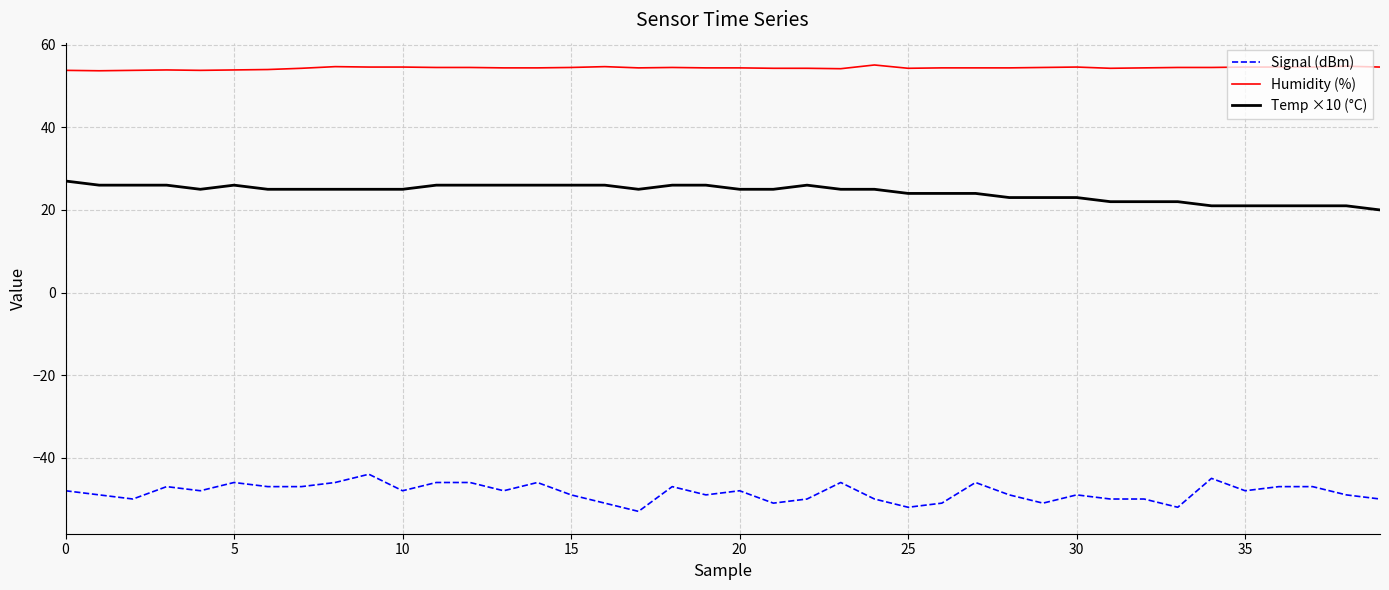

List the series in order of their peak value, lowest first.

Signal (dBm), Temp ×10 (°C), Humidity (%)